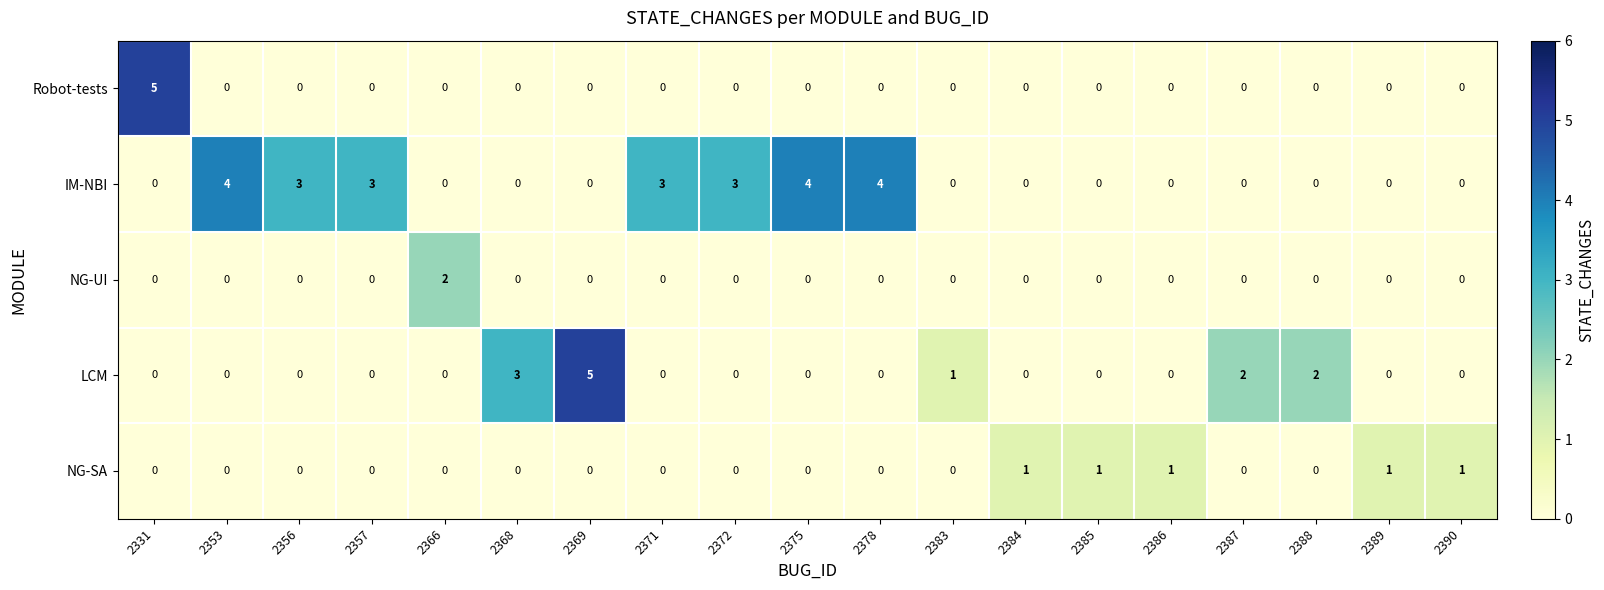

What is the difference between the maximum and minimum values in the LCM series?

5